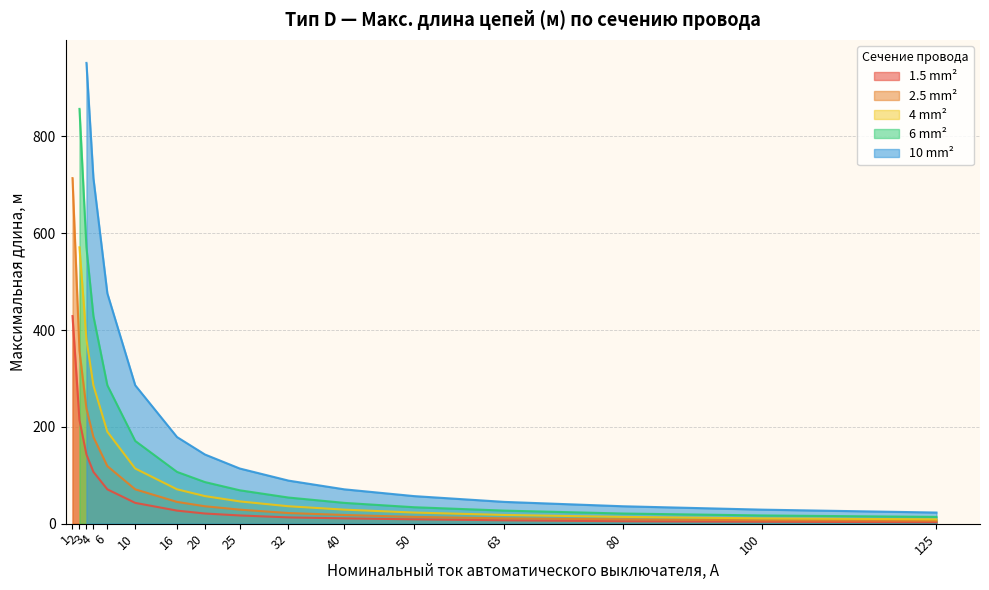

What is the average value of the 6 mm² series?

174